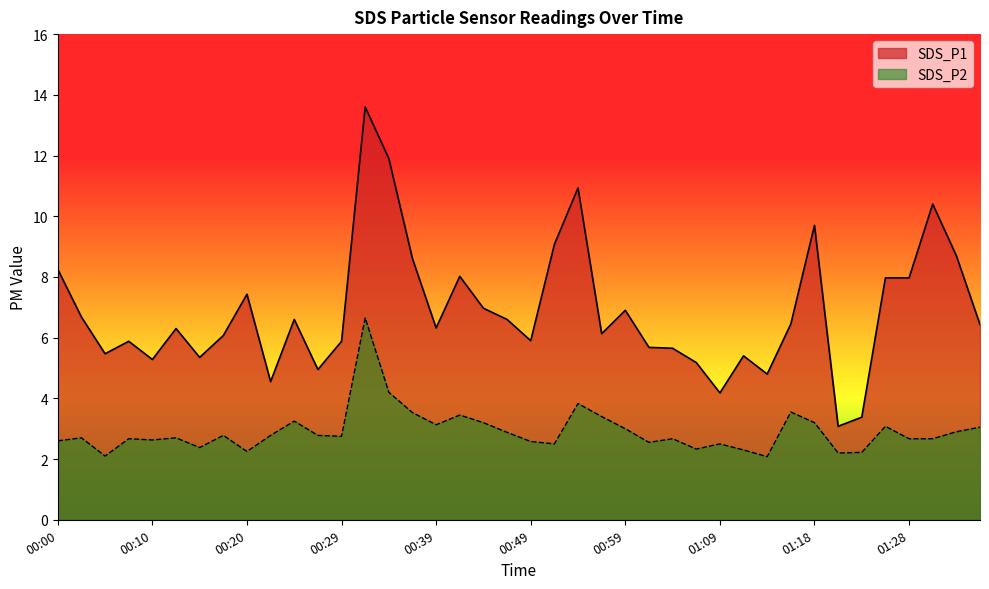

Between 00:56 and 01:01, which series saw the biggest shift?

SDS_P2